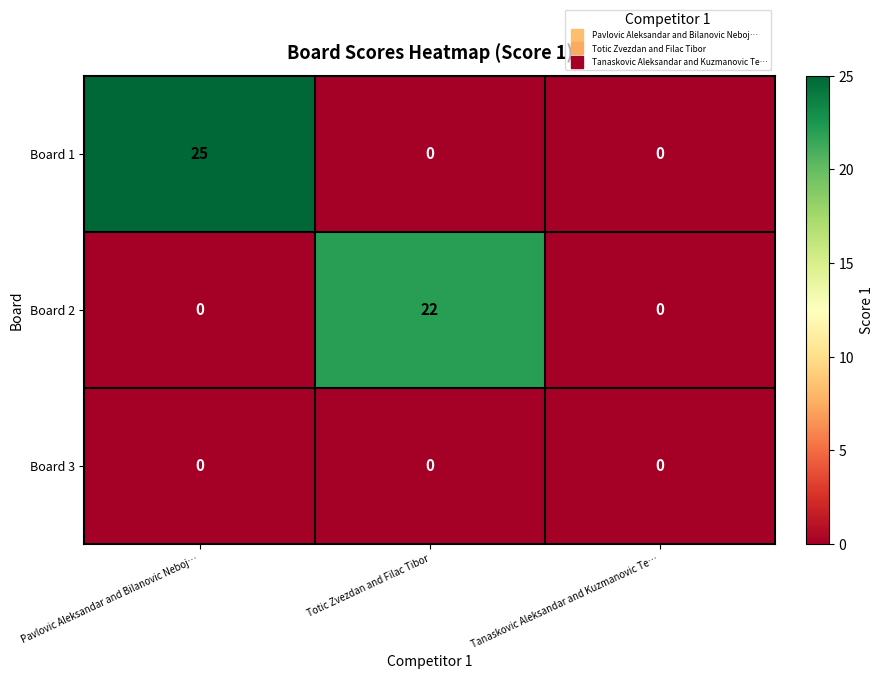

The Board 2 series shows 0 at Pavlovic Aleksandar and Bilanovic Neboj…. True or false?

True